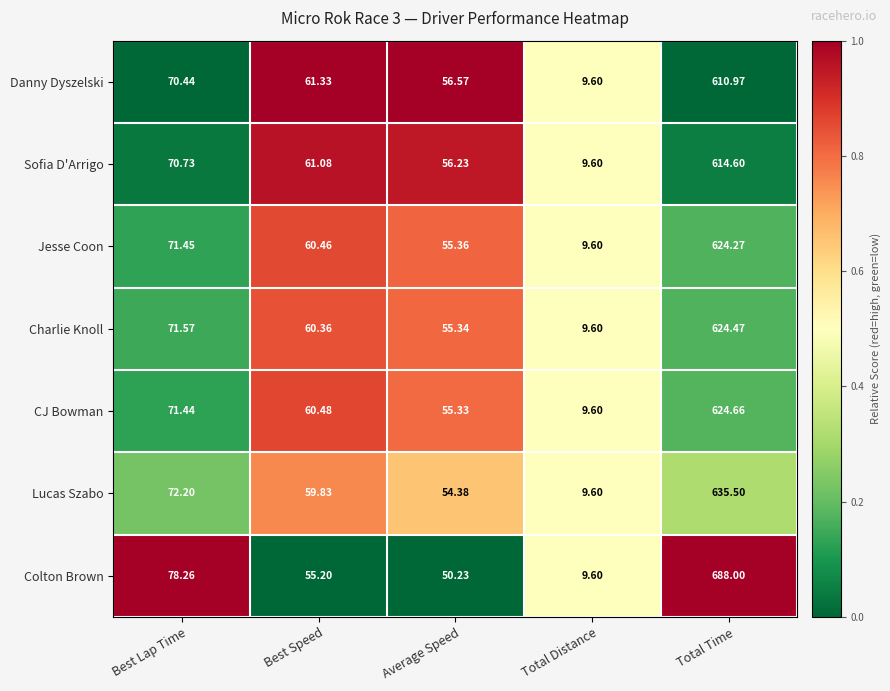

Which series has the widest spread of values?

Colton Brown